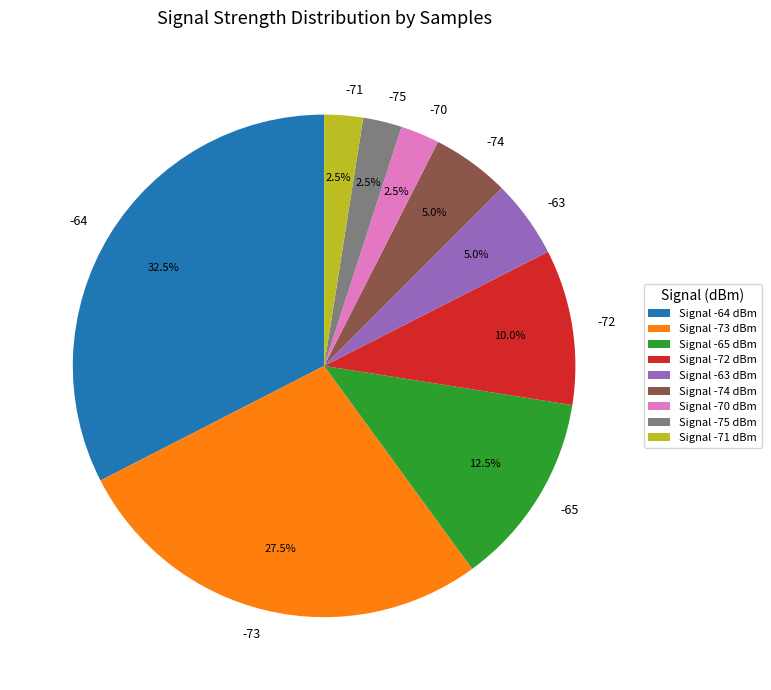

Is there a majority slice in this chart?

No